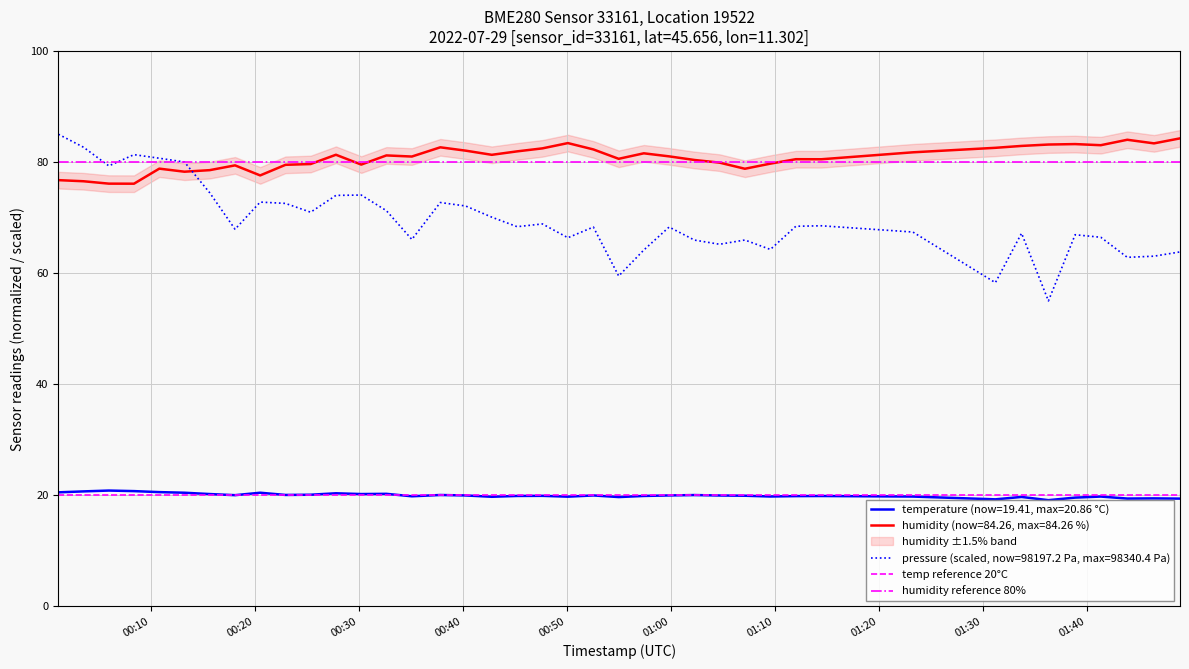

What is the highest value of the pressure (scaled, now=98197.2 Pa, max=98340.4 Pa) series?

85.0